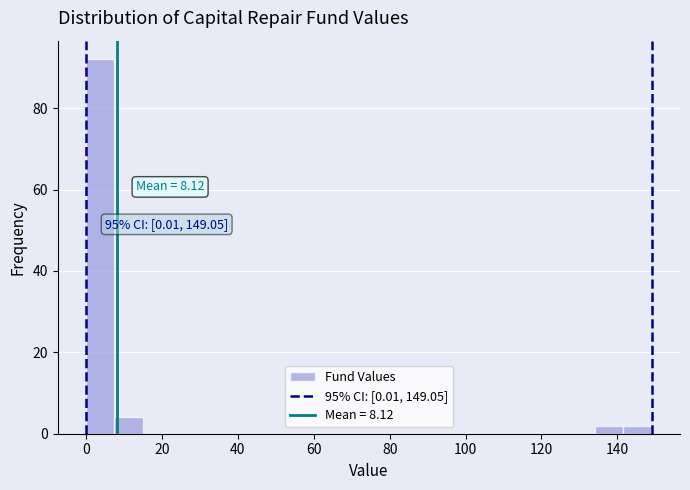

Around what value on the x-axis is the tallest bar? Give the approximate position of its centre, as read against the axis.

4